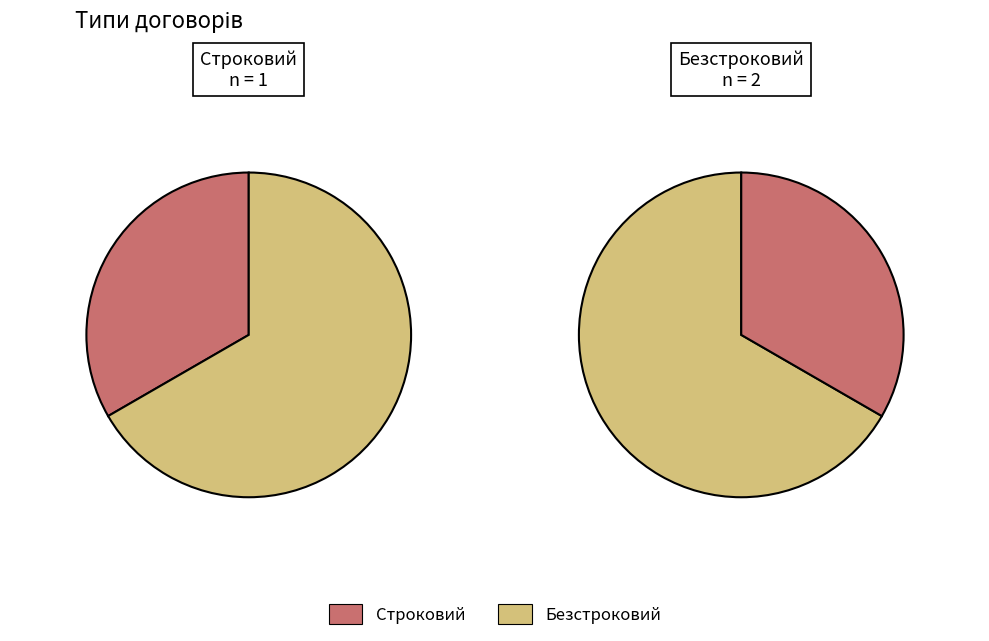

The Строковий slice represents 43% of the pie. True or false?

False